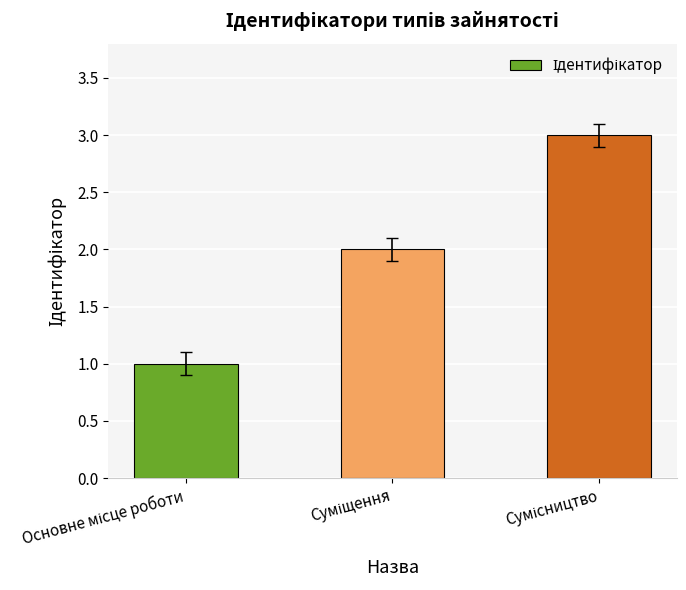

What is the maximum value shown in the chart?

3